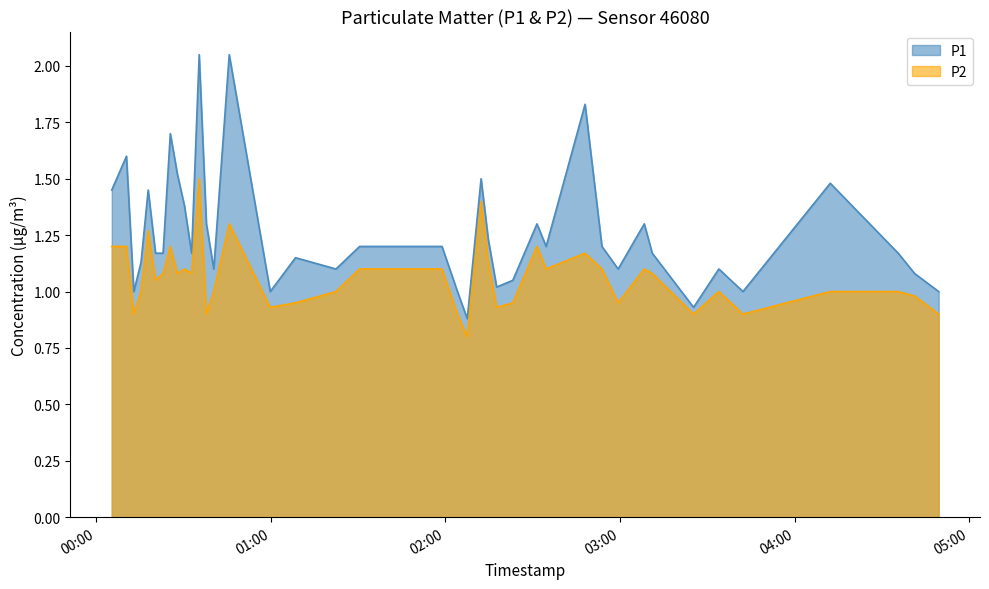

What is the sum of the P2 values at 2022-08-11T02:34:37 and 2022-08-11T02:07:30?

1.9